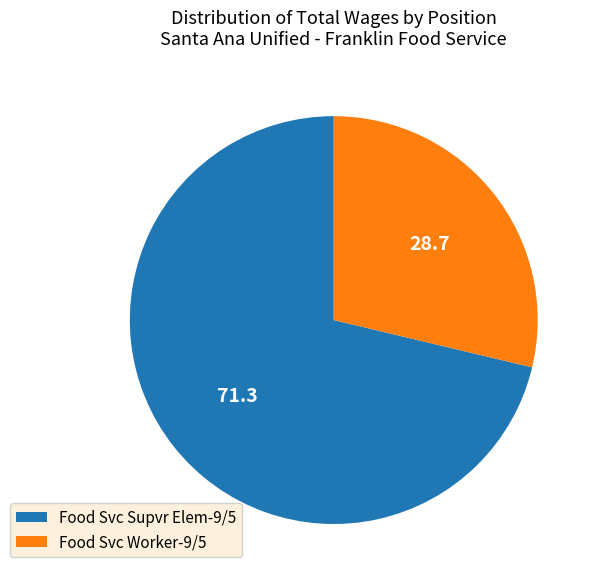

Count the number of slices in the pie.

2